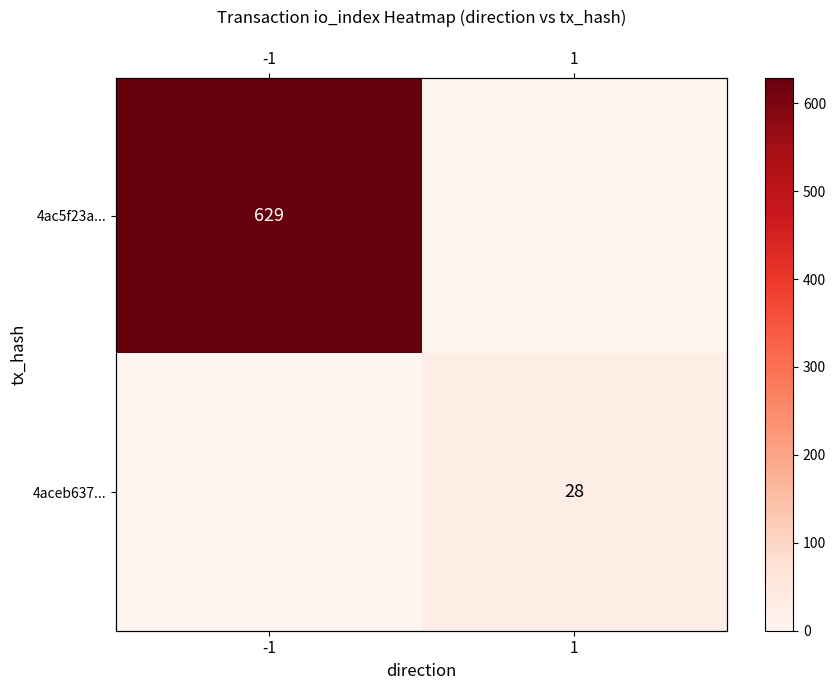

What is the total value across all series at 1?

28